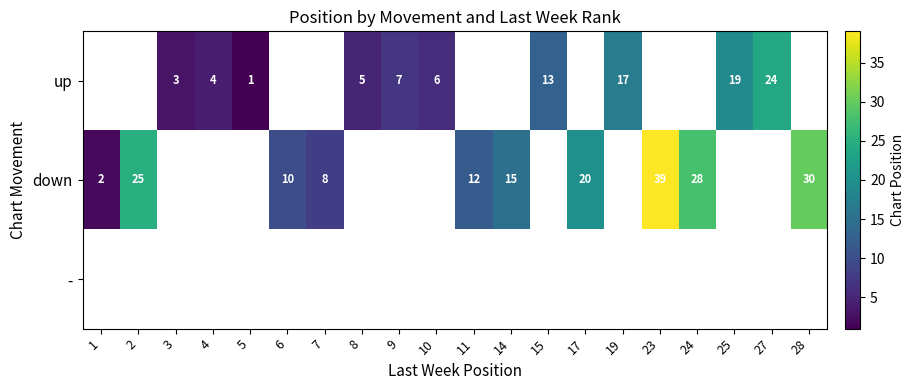

Is the value of row_0 at 23 greater than the value of row_1 at 19?

No